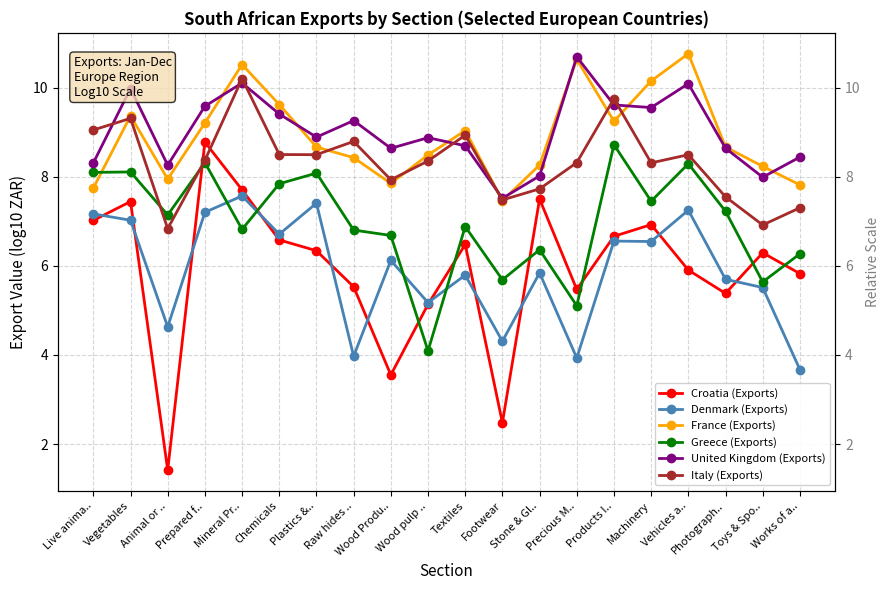

True or false: Croatia (Exports) and France (Exports) intersect in this chart.

False